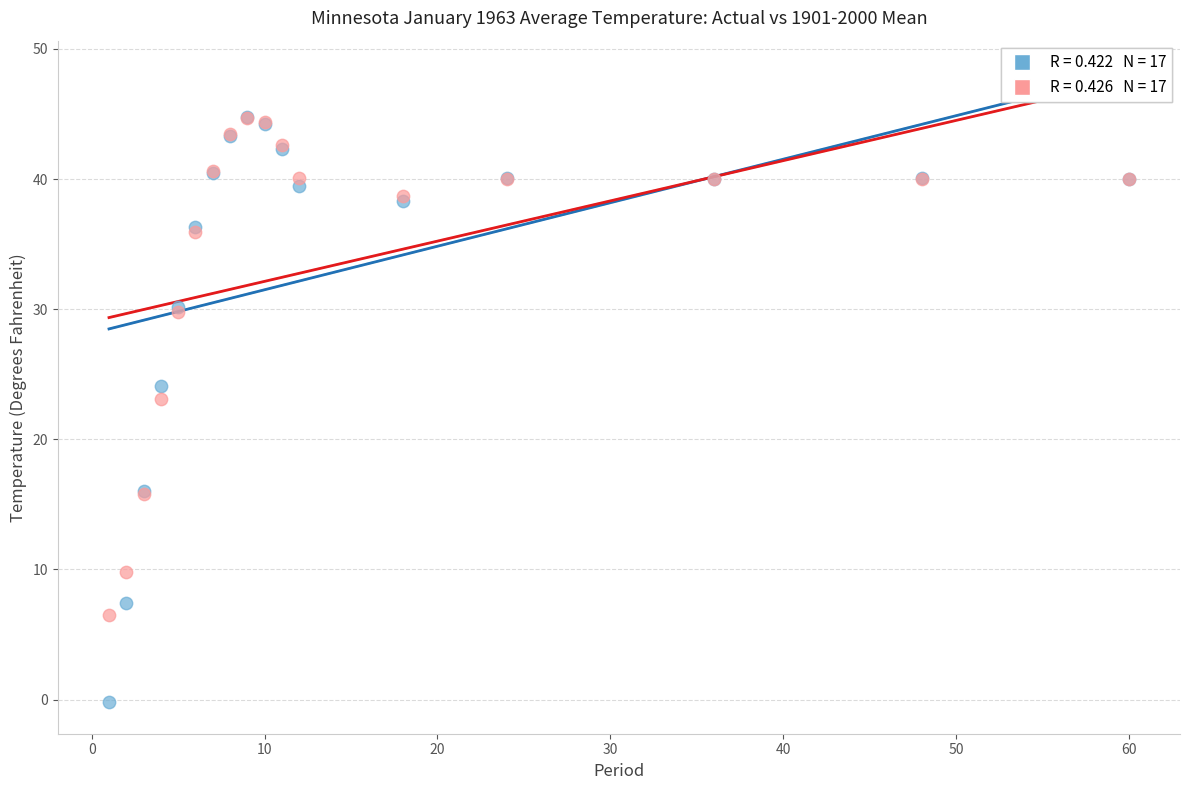

Across all series, what Y value is closest to 22?

23.1